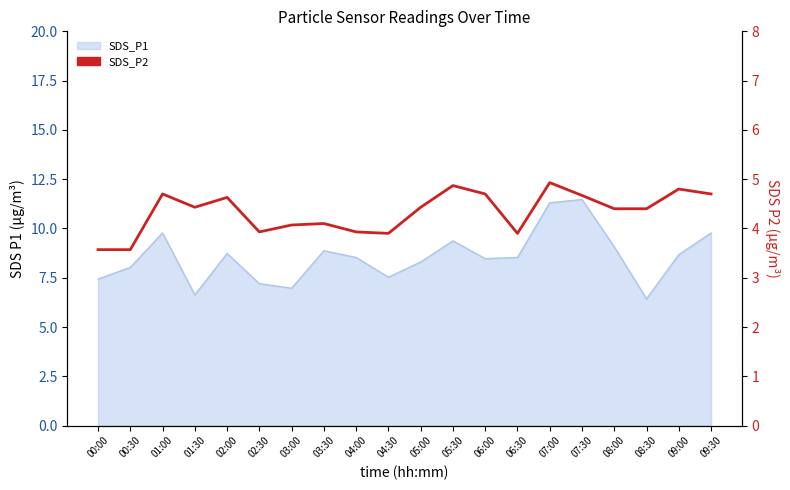

Which category has the lowest value across all series?

00:00